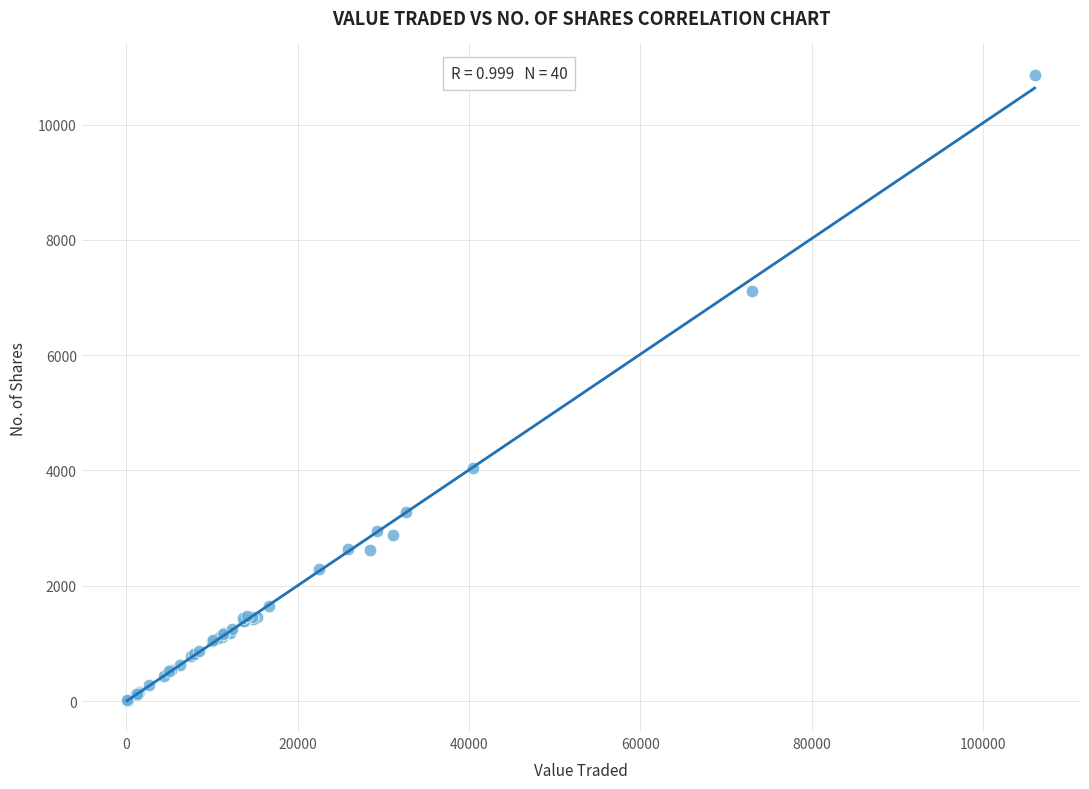

What Y value in the scatter plot is closest to 5437?

4041